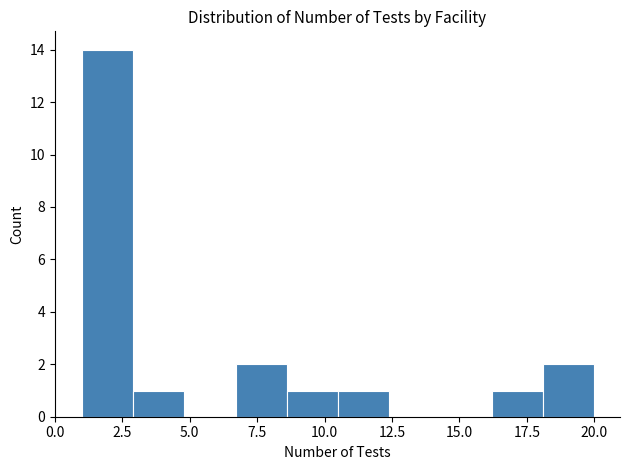

Around what value on the x-axis is the tallest bar? Give the approximate position of its centre, as read against the axis.

2.0